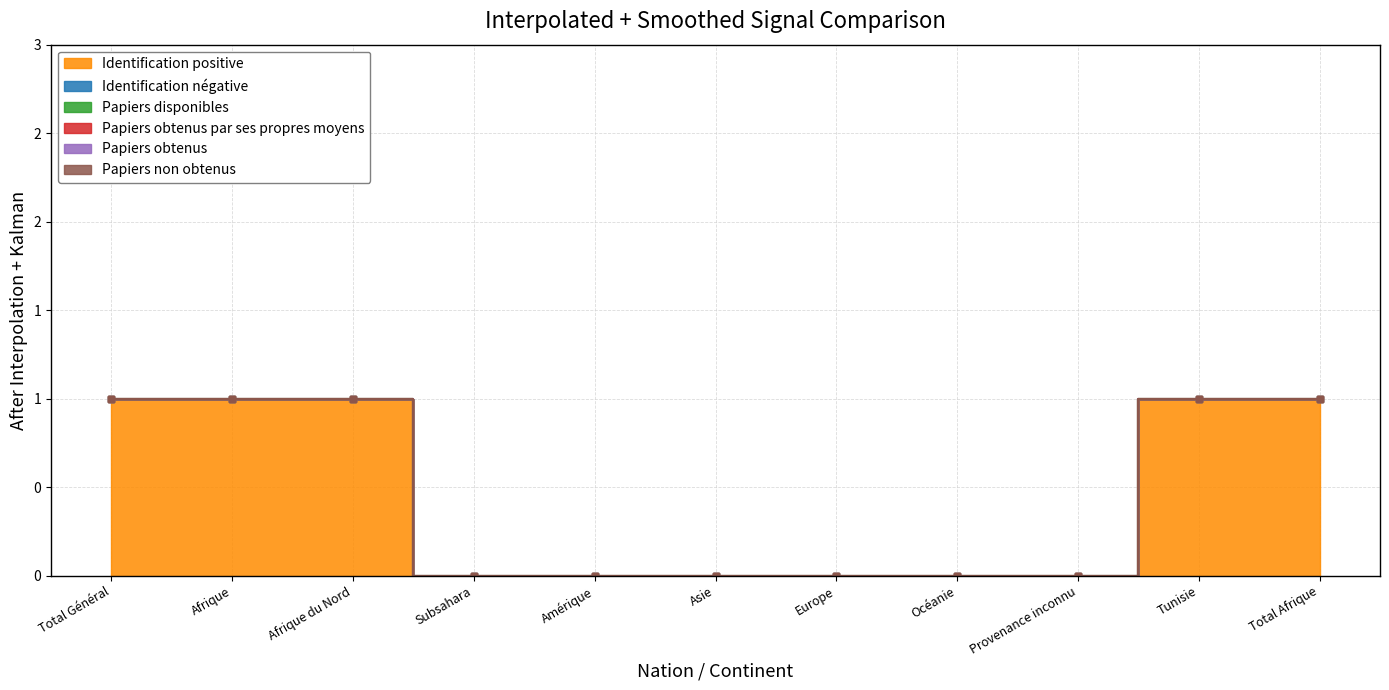

Is the value of Papiers non obtenus at Total Afrique greater than the value of Papiers disponibles at Subsahara?

No